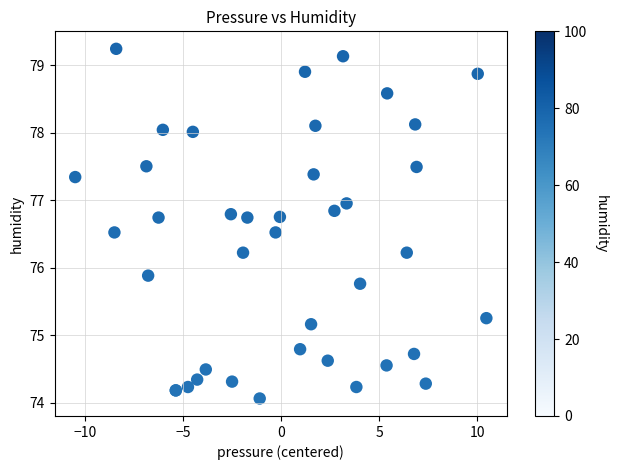

What Y value in the scatter plot is closest to 76?

75.9